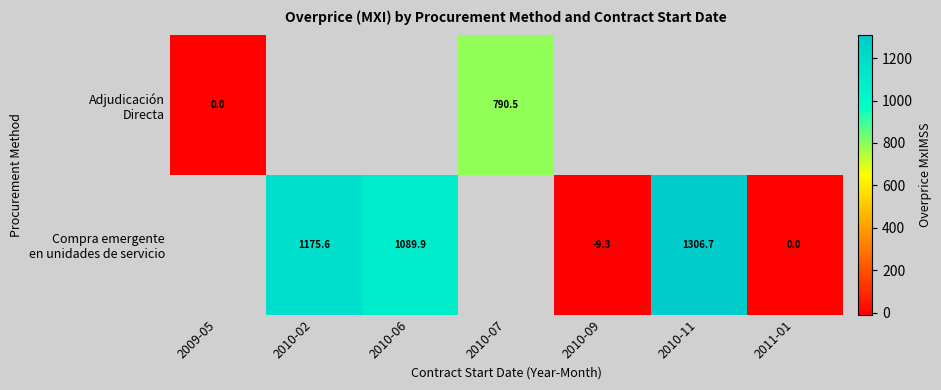

List the series in order of their peak value, lowest first.

Compra emergente en unidades de servicio, Adjudicación Directa